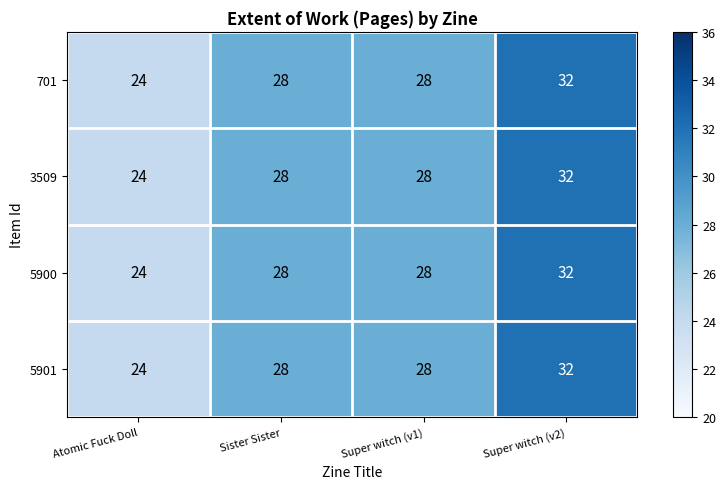

At which category is the sum across all series the highest?

Super witch (v2)